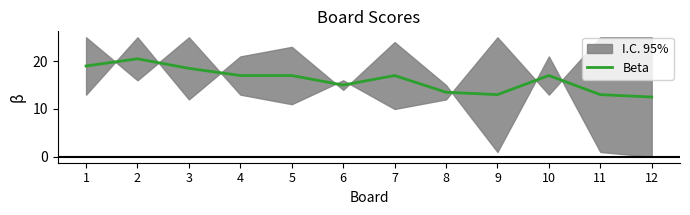

At which label does the data first exceed 17?

1